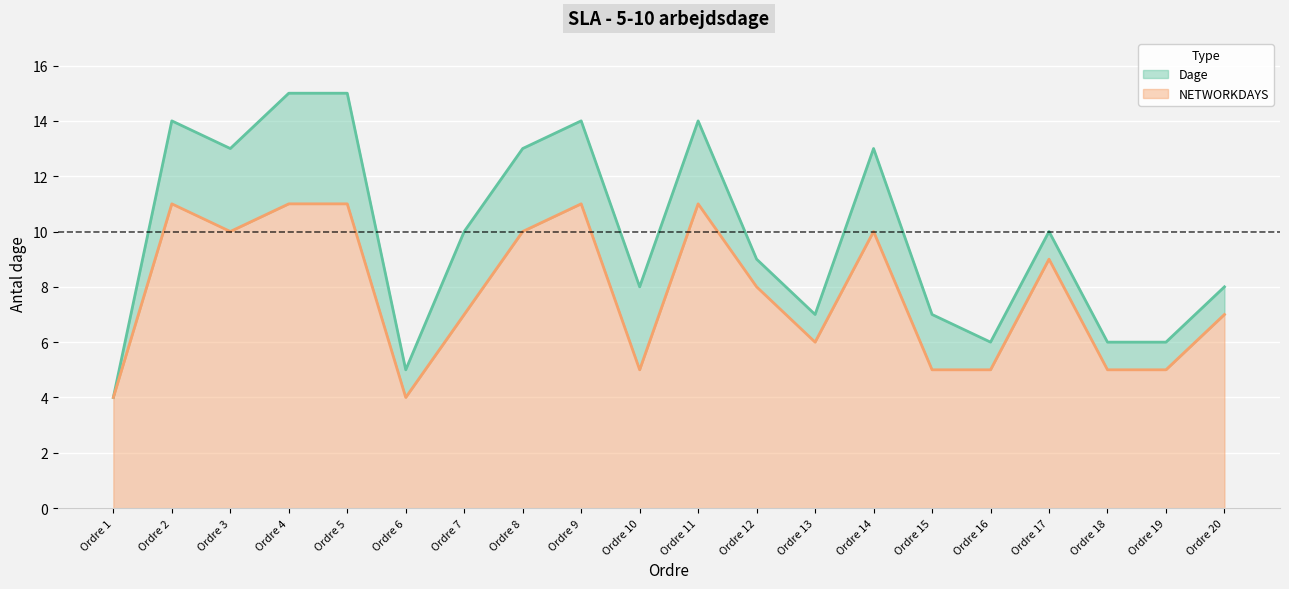

Which series changed the most between Ordre 7 and Ordre 9?

Dage